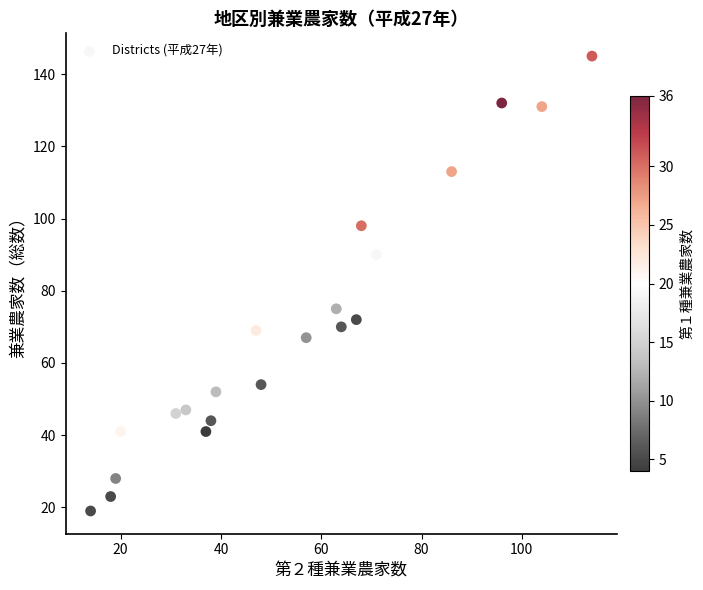

What is the range of X values (max minus min)?

100